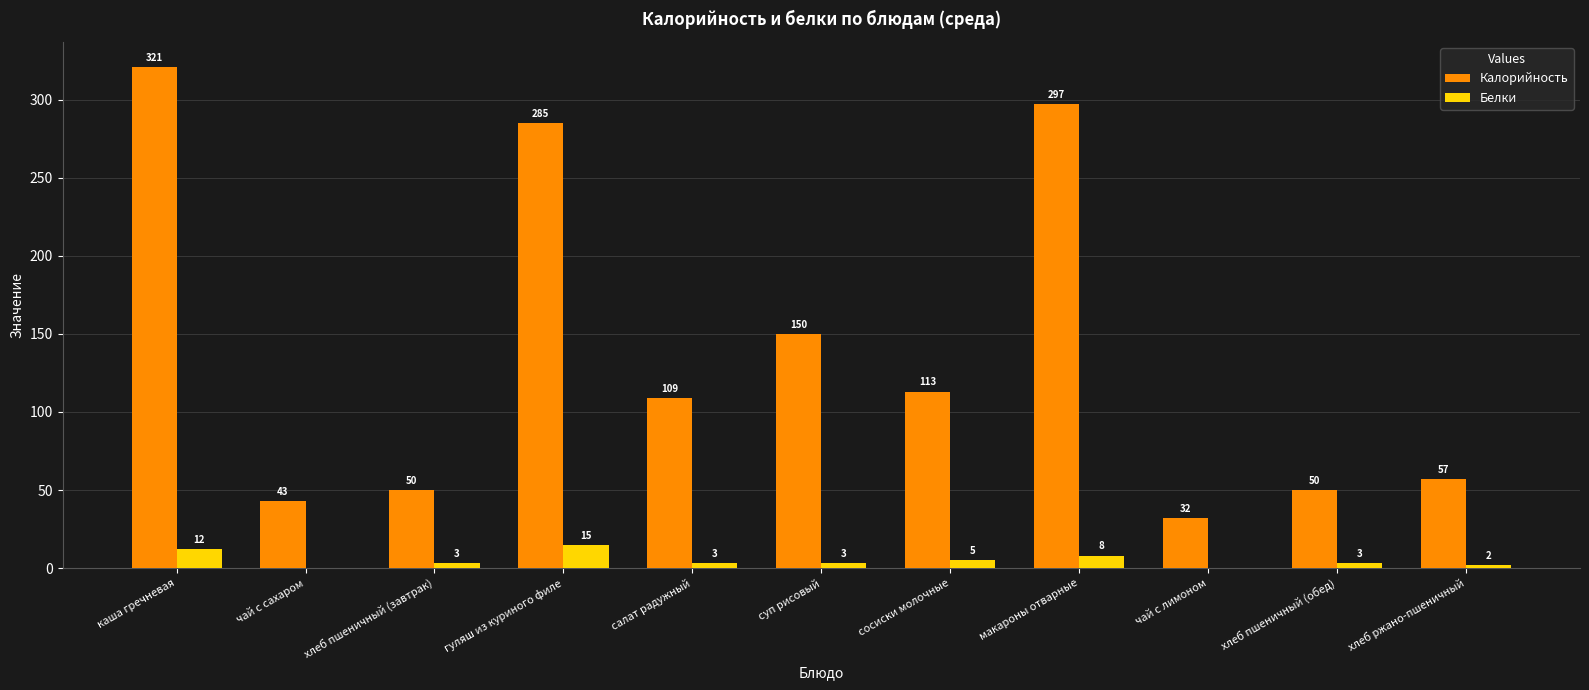

Between суп рисовый and макароны отварные, which series saw the biggest shift?

Калорийность